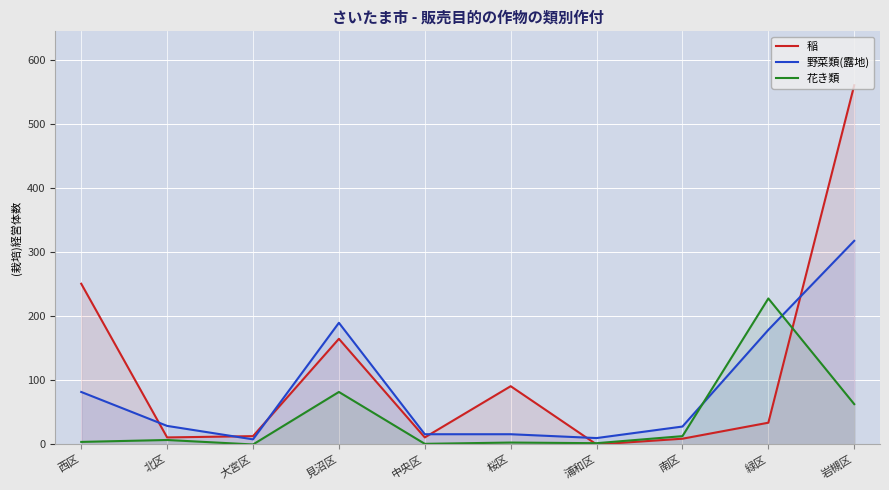

Rank the series at 岩槻区 from highest to lowest value.

稲, 野菜類(露地), 花き類